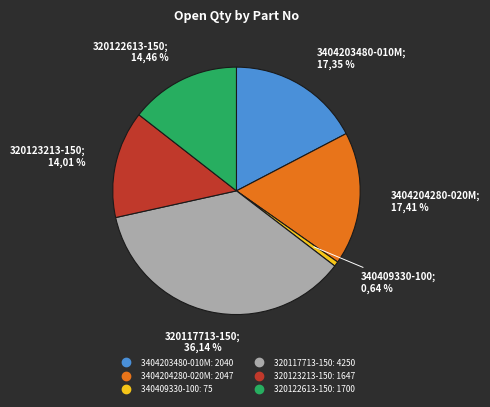

Which slice is the largest?

320117713-150